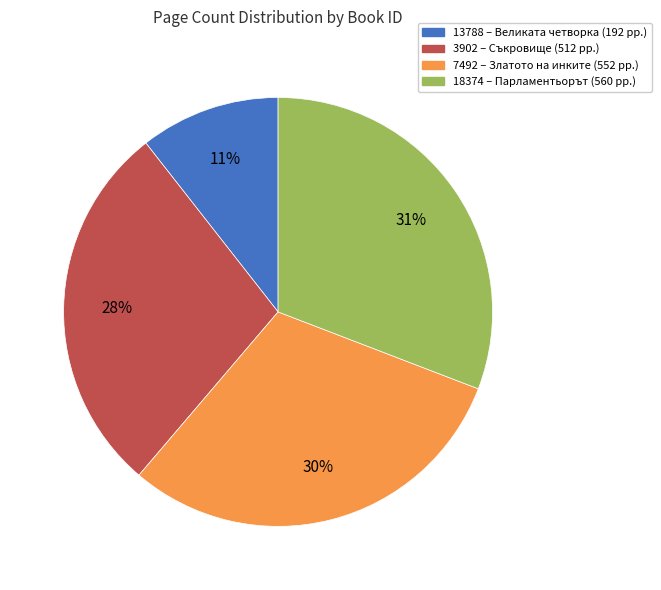

To the nearest percent, what is the average slice percentage?

25%